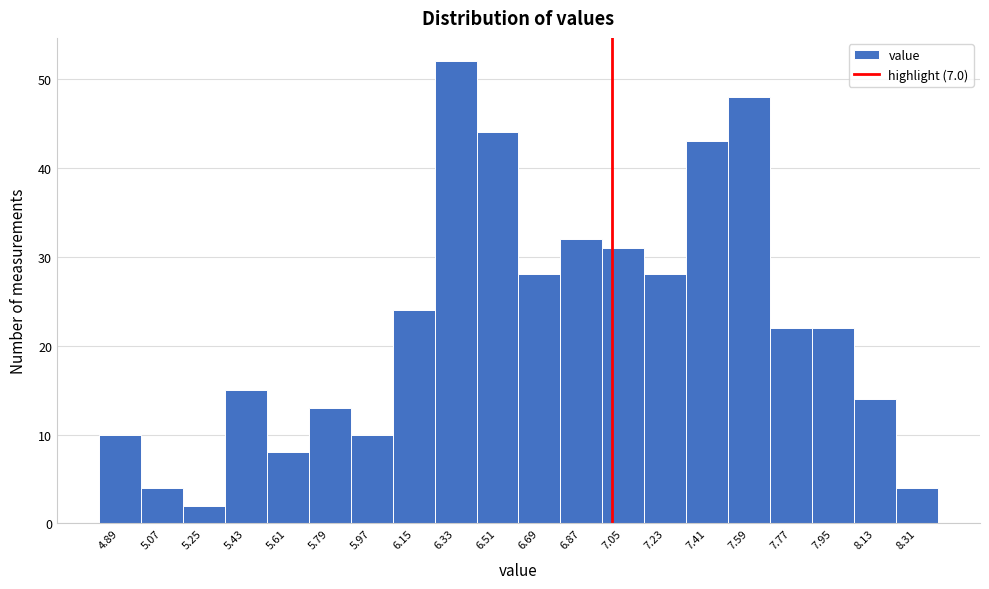

Reading left to right, transcribe this chart: for each bar, give the range it covers on the x-axis and its height. The values are not printed on the chart, so give them approximately, as read against the axis.

4.80 to 4.98: 10
4.98 to 5.16: 4
5.16 to 5.34: 2
5.34 to 5.52: 15
5.52 to 5.70: 8
5.70 to 5.88: 13
5.88 to 6.06: 10
6.06 to 6.24: 24
6.24 to 6.42: 52
6.42 to 6.60: 44
6.60 to 6.78: 28
6.78 to 6.96: 32
6.96 to 7.14: 31
7.14 to 7.32: 28
7.32 to 7.50: 43
7.50 to 7.68: 48
7.68 to 7.86: 22
7.86 to 8.04: 22
8.04 to 8.22: 14
8.22 to 8.40: 4